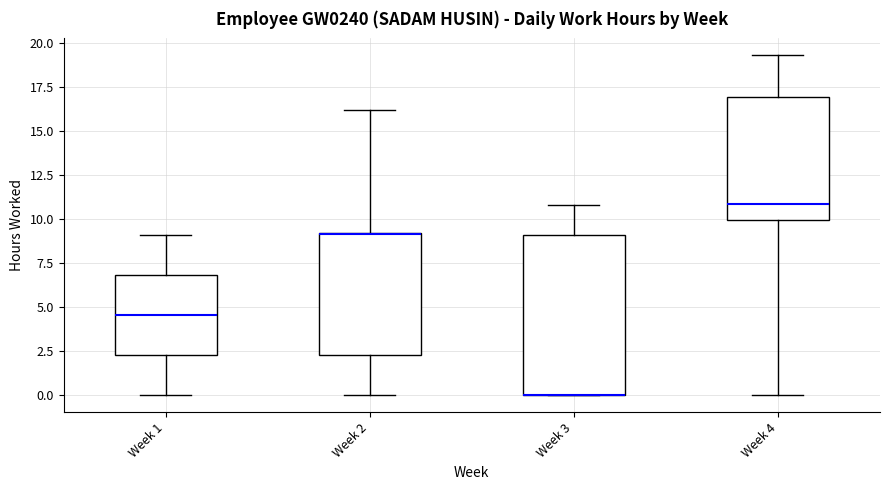

Reading left to right, transcribe this box plot: for each box, give where its median line is, the range the box spans, and where its two whiskers end, as read against the y-axis. The values are not printed on the chart, so give them approximately, as read against the axis.

Week 1: median 4.5, box 2.5 to 7.0, whiskers 0.0 to 9.0
Week 2: median 9.0 (drawn on the box's upper edge), box 2.5 to 9.0, whiskers 0.0 to 16.0
Week 3: median 0.0 (drawn on the box's lower edge), box 0.0 to 9.0, whiskers 0.0 to 11.0
Week 4: median 11.0, box 10.0 to 17.0, whiskers 0.0 to 19.5